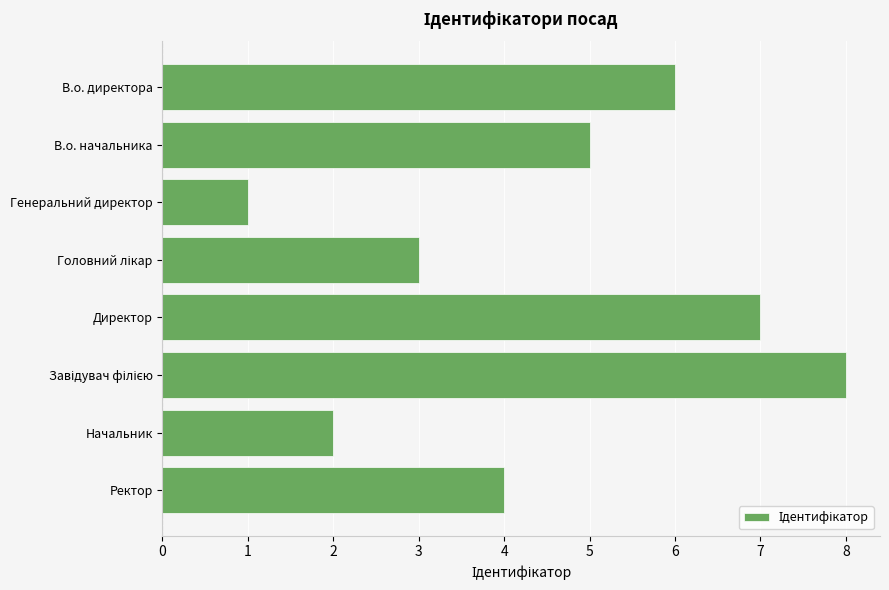

What is the change in value from Директор to Ректор?

-3